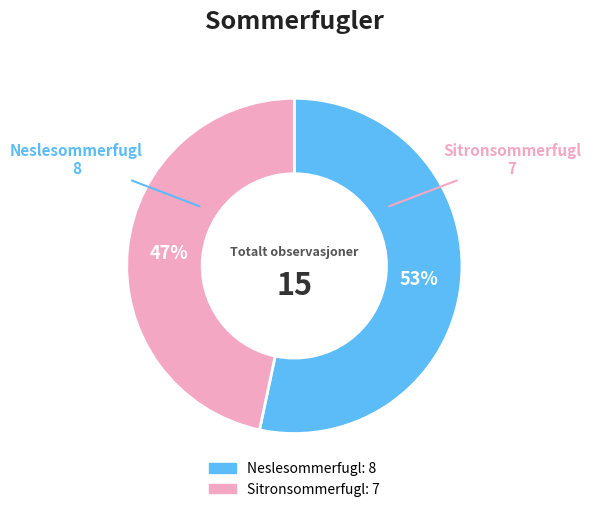

To the nearest percent, what is the average slice percentage?

50%